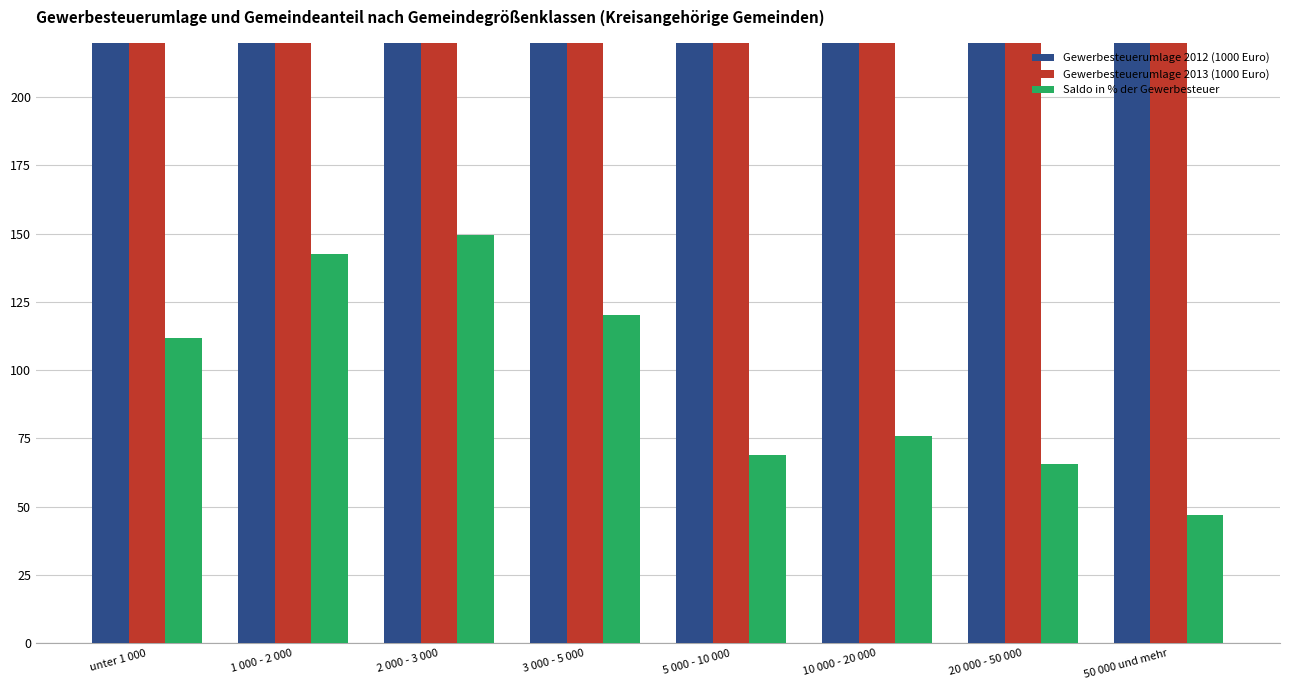

What is the smallest value displayed?

47.1